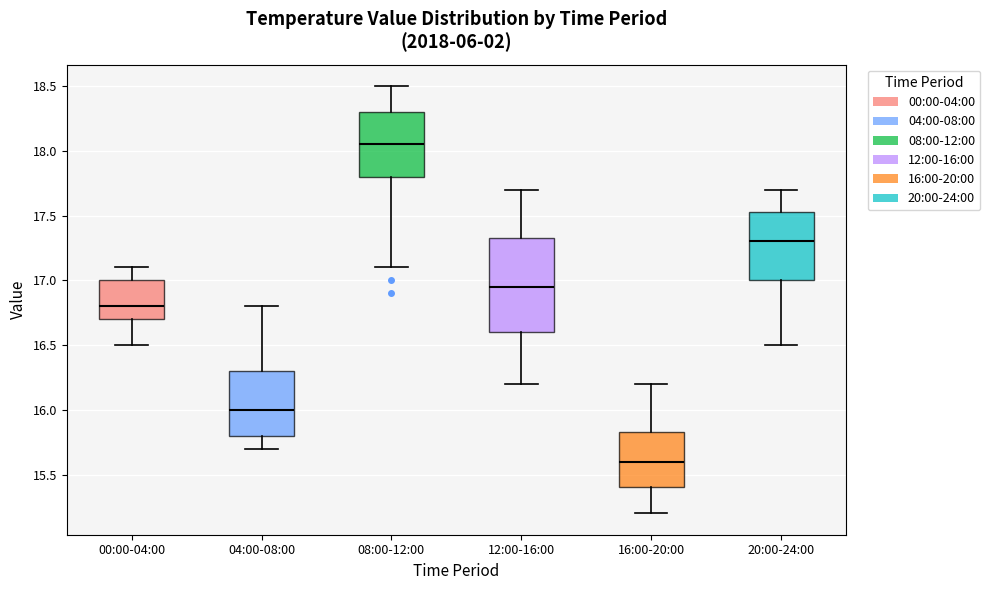

Where is the lower edge of the box for 00:00-04:00 on the y-axis? The values are not printed on the chart, so give them approximately, as read against the axis.

16.70